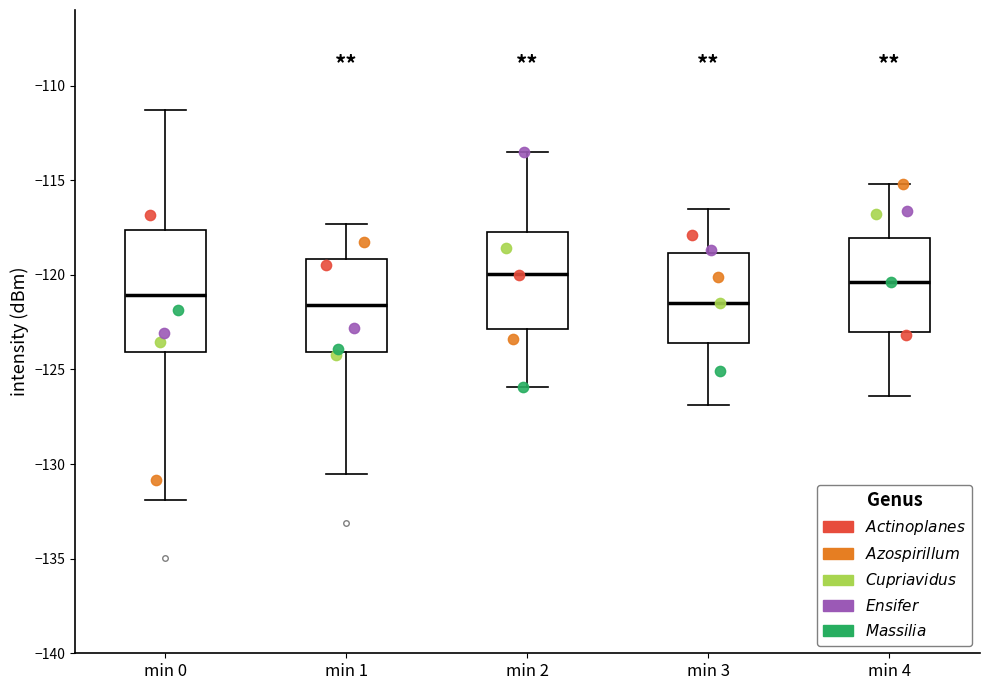

Which box is the tallest, from its lower edge to its upper edge?

min 0